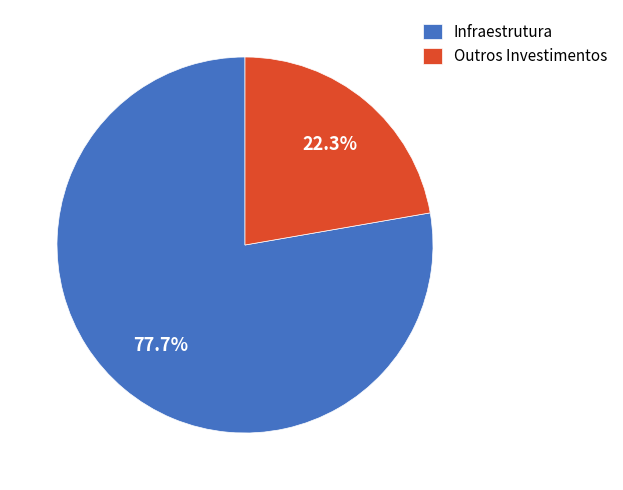

Which has a higher value, Infraestrutura or Outros Investimentos?

Infraestrutura